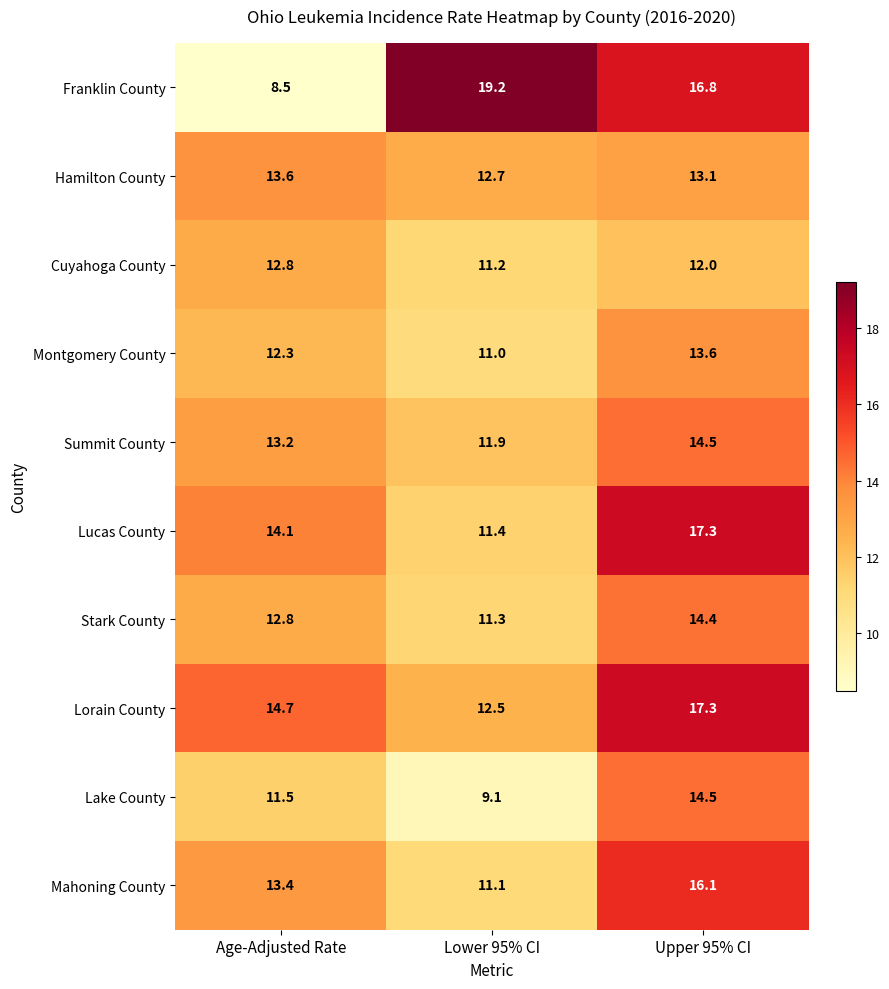

Rank the categories by Lucas County value from highest to lowest.

Upper 95% CI, Age-Adjusted Rate, Lower 95% CI